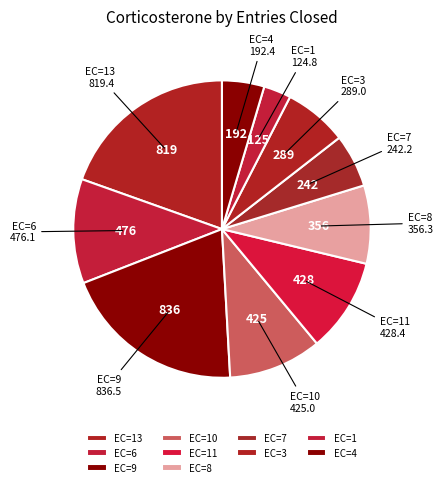

Which slice is the smallest?

EC=1